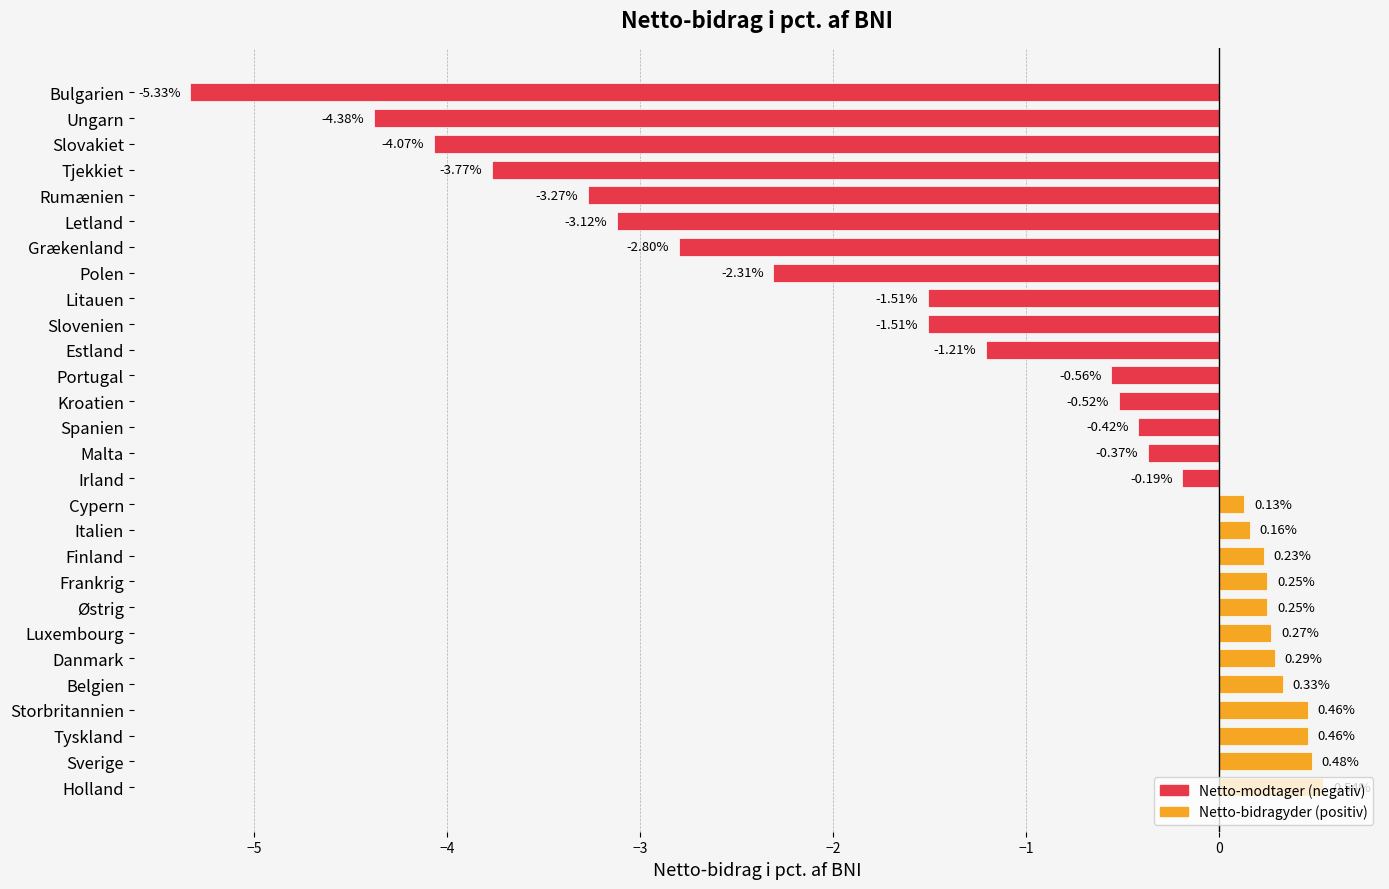

What is the difference between the maximum and minimum values?

5.9